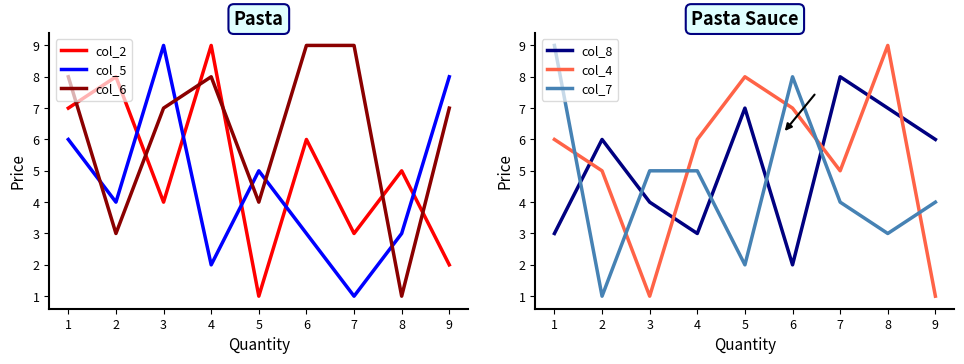

What is the value of the col_7 point at the 6th from the left?

8